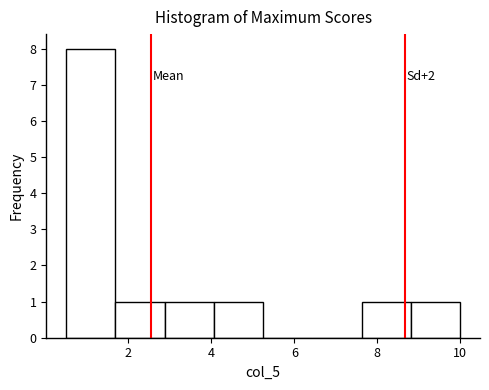

Over which range of the x-axis is the bar tallest?

0.6 to 1.6